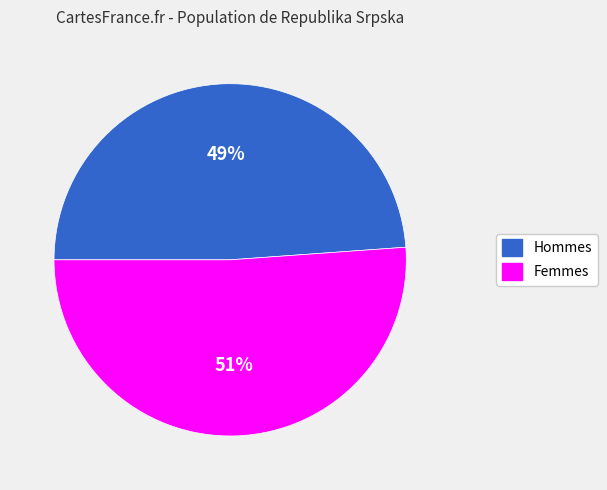

Is there a majority slice in this chart?

Yes